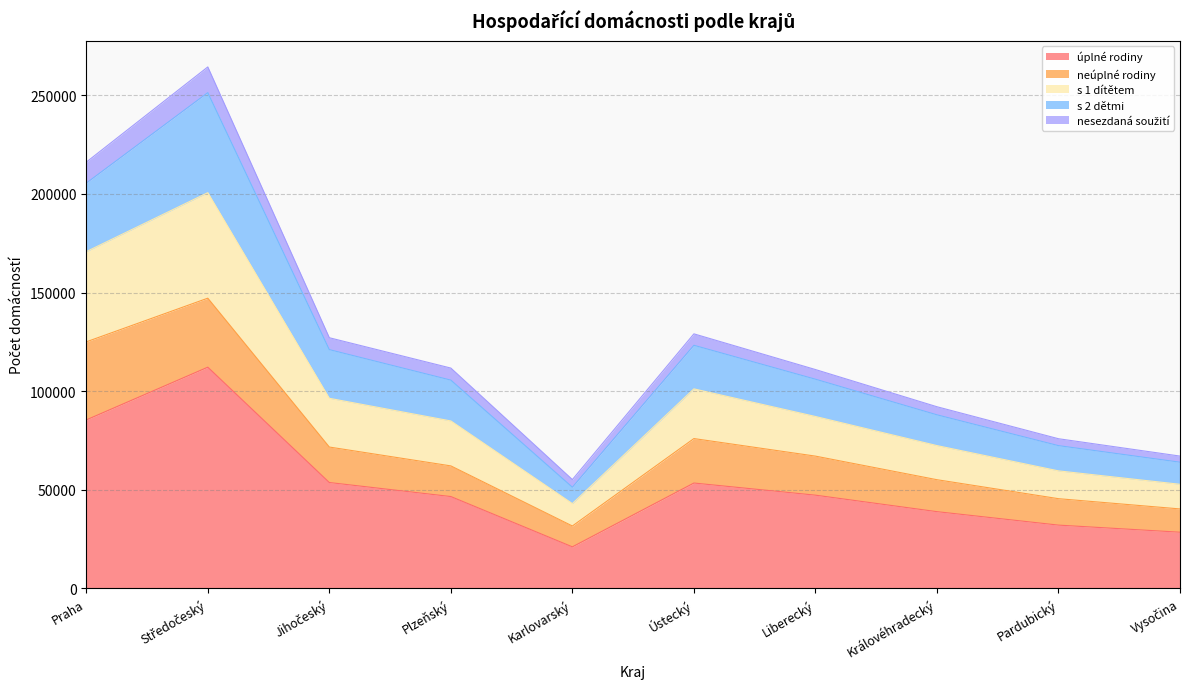

True or false: nesezdaná soužití has a value of 186425 at Ústecký.

False